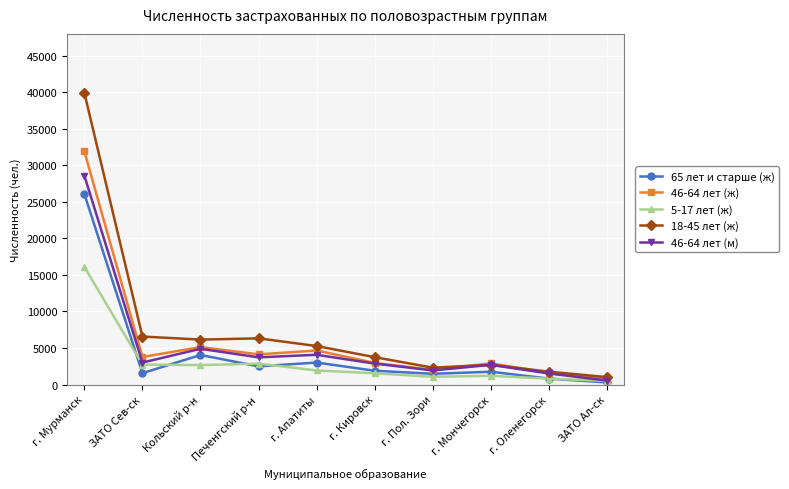

List the series in order of their peak value, highest first.

18-45 лет (ж), 46-64 лет (ж), 46-64 лет (м), 65 лет и старше (ж), 5-17 лет (ж)